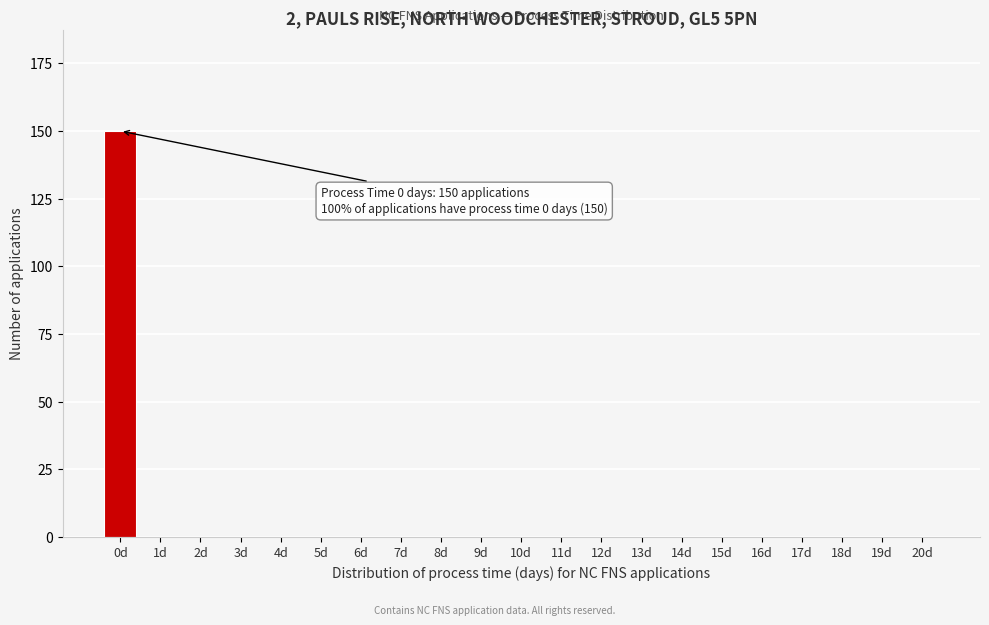

Reading left to right, transcribe all the data shown in this chart.

0d=150	1d=0	2d=0	3d=0	4d=0	5d=0	6d=0	7d=0	8d=0	9d=0	10d=0	11d=0	12d=0	13d=0	14d=0	15d=0	16d=0	17d=0	18d=0	19d=0	20d=0